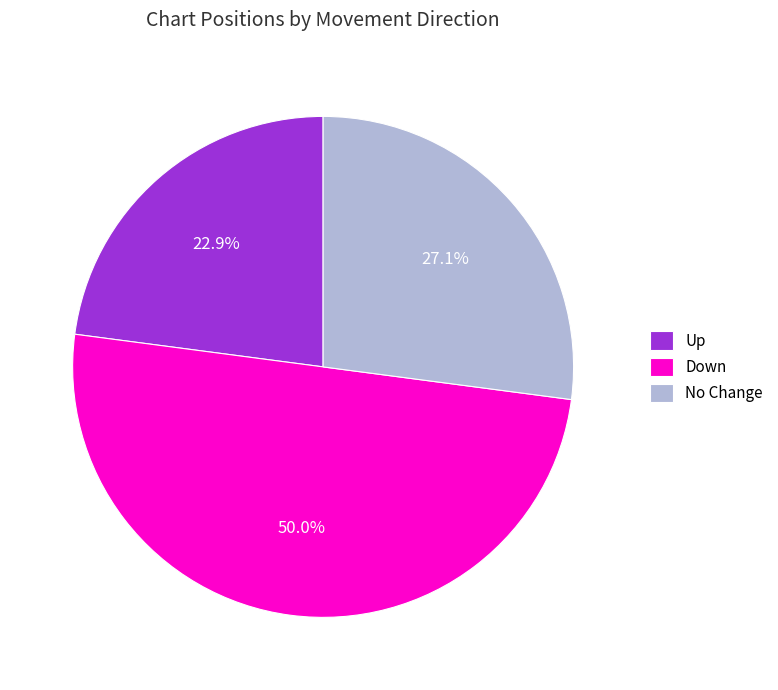

Which slice is the smallest?

Up